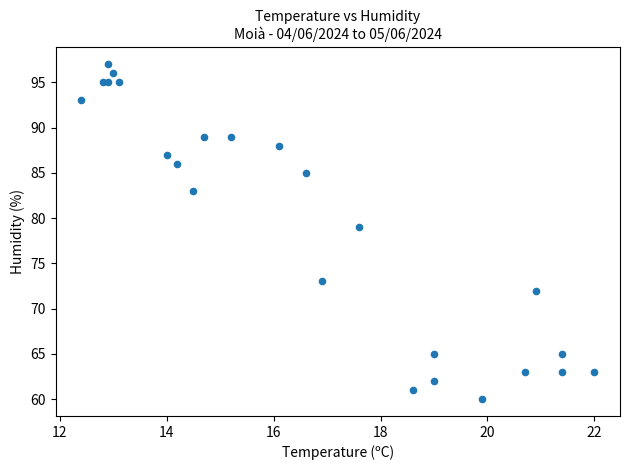

What Y value in the scatter plot is closest to 78?

79